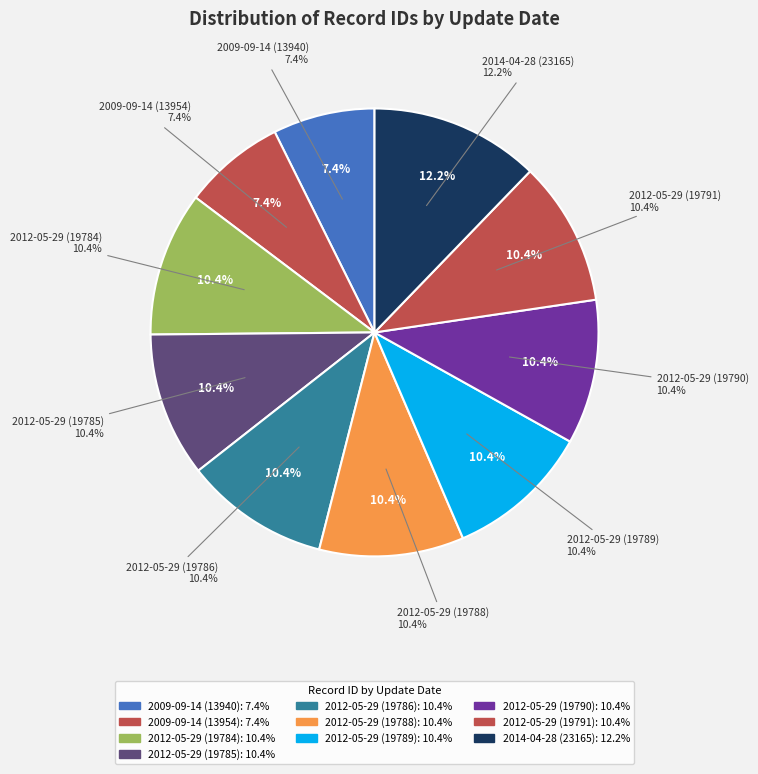

How many segments does this pie chart have?

10